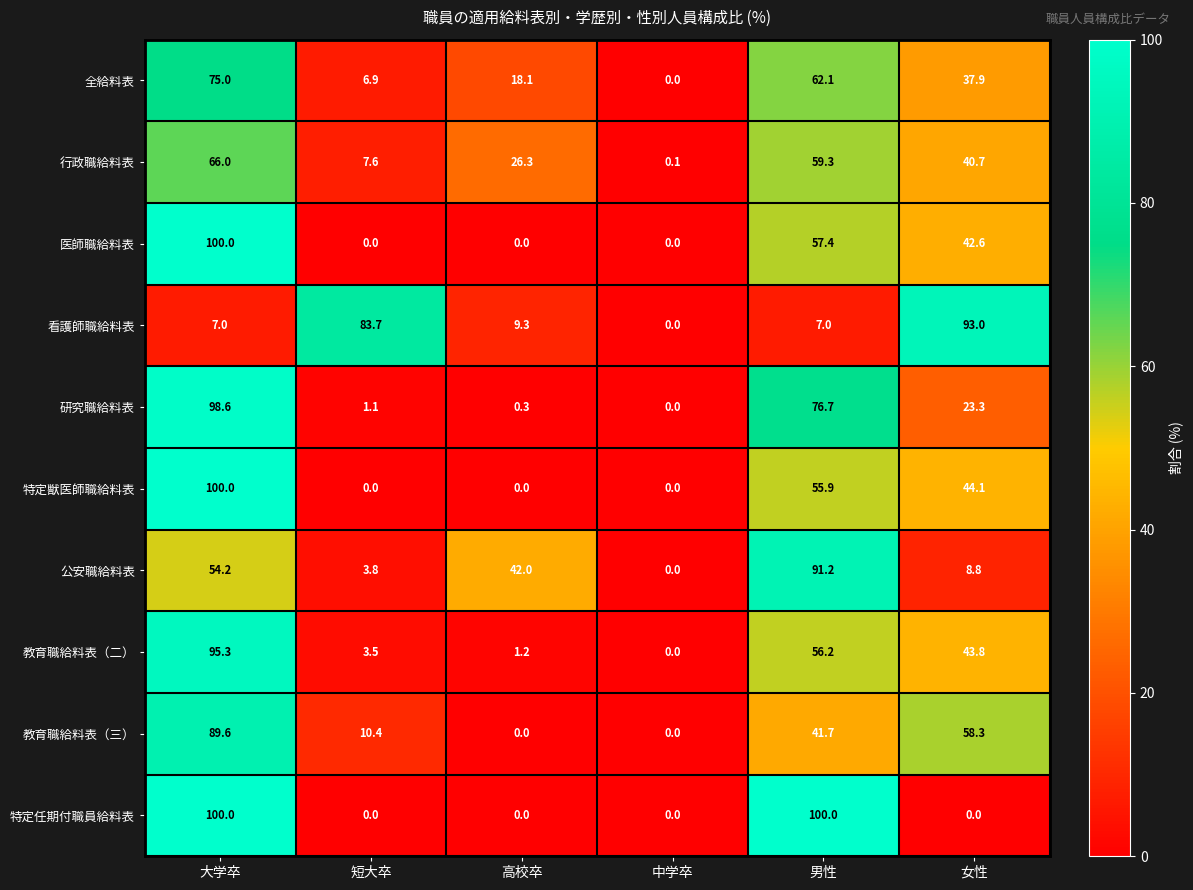

At how many categories does at least one series exceed 19?

5